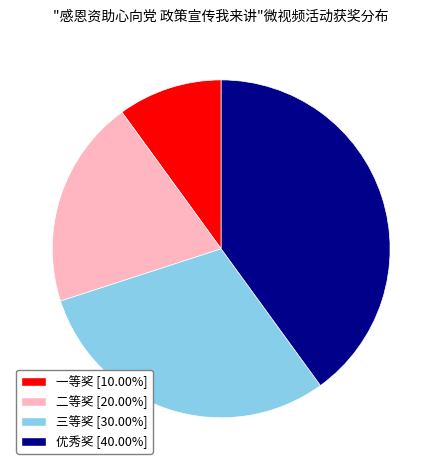

How many segments does this pie chart have?

4